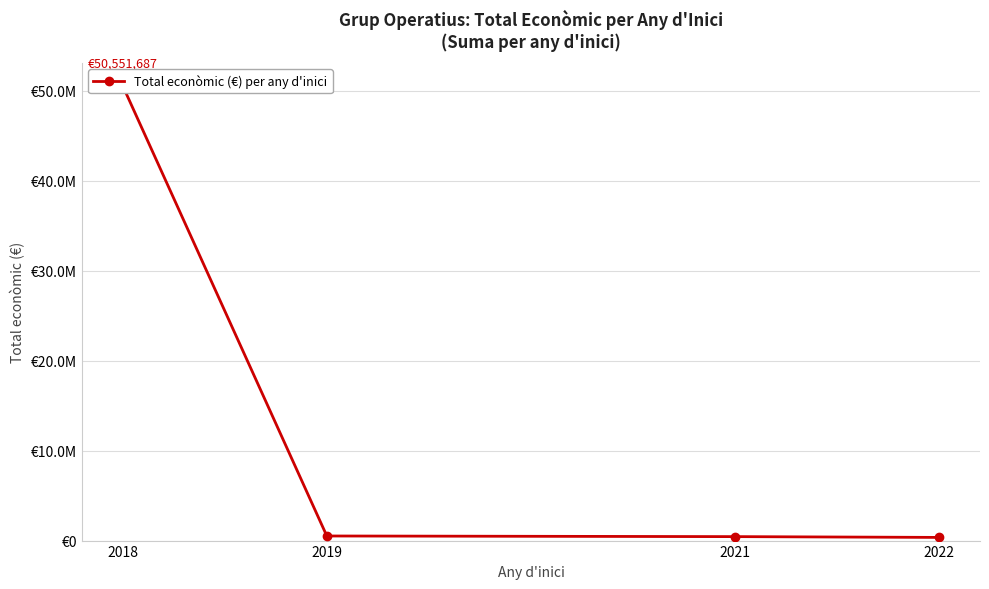

What value does the data have at 2018, to the nearest 10?

50551690